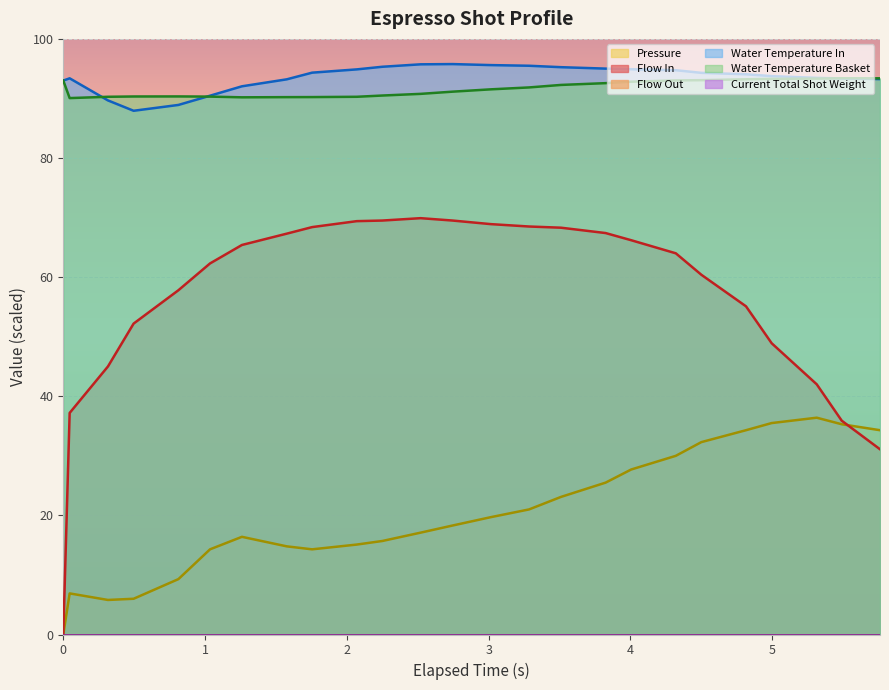

Reading right to left, transcribe all the data shown in this chart.

flow_in: 31.1	35.9	42.0	48.9	55.1	60.4	64.0	66.2	67.4	68.3	68.5	68.9	69.5	69.9	69.5	69.4	68.4	67.3	65.4	62.3	57.8	52.2	45.0	37.2	0.0
pressure: 34.3	35.3	36.4	35.5	34.3	32.3	30.0	27.7	25.5	23.1	21.0	19.7	18.3	17.1	15.7	15.1	14.3	14.8	16.4	14.3	9.3	6.0	5.8	6.9	0.0
water_temperature_in: 93.2	93.3	93.5	93.8	94.1	94.3	94.7	94.9	95.0	95.2	95.5	95.6	95.8	95.7	95.3	94.9	94.3	93.2	92.0	90.5	88.9	87.9	89.7	93.4	93.0
water_temperature_basket: 93.4	93.4	93.3	93.3	93.2	93.1	93.0	92.8	92.6	92.3	91.8	91.5	91.1	90.8	90.5	90.3	90.2	90.2	90.2	90.3	90.3	90.3	90.3	90.1	93.0